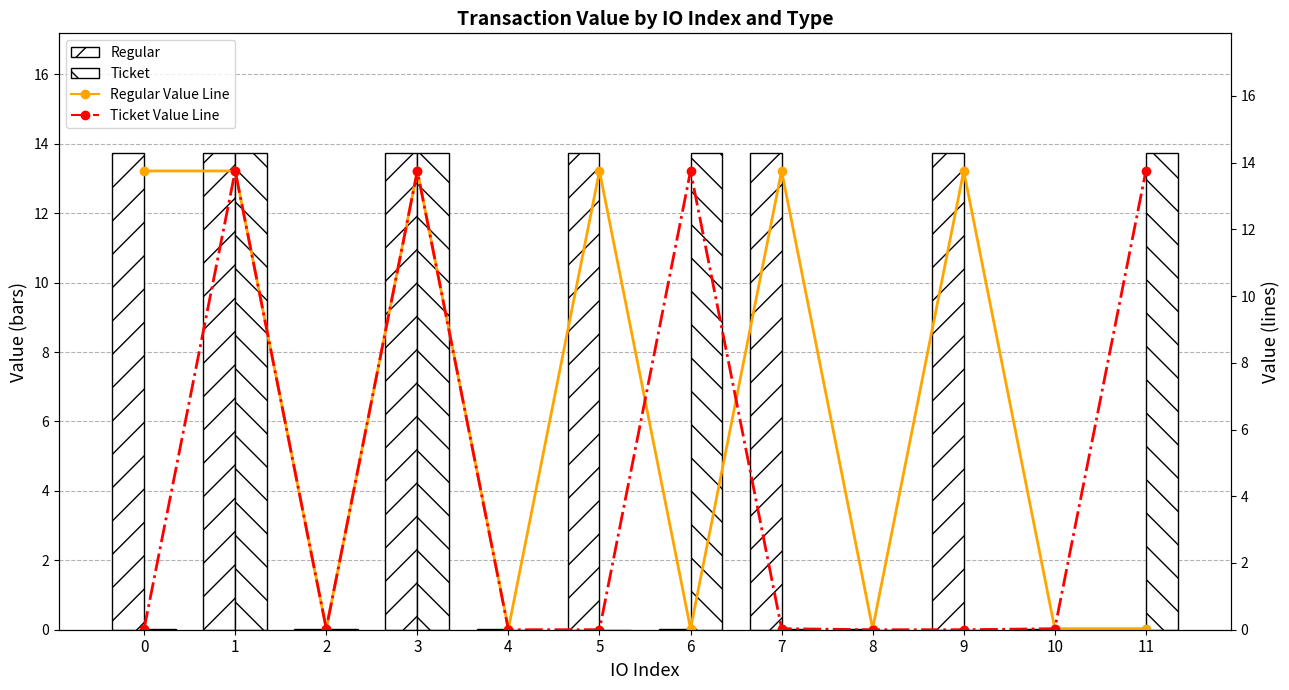

Count the number of data series in this chart.

4